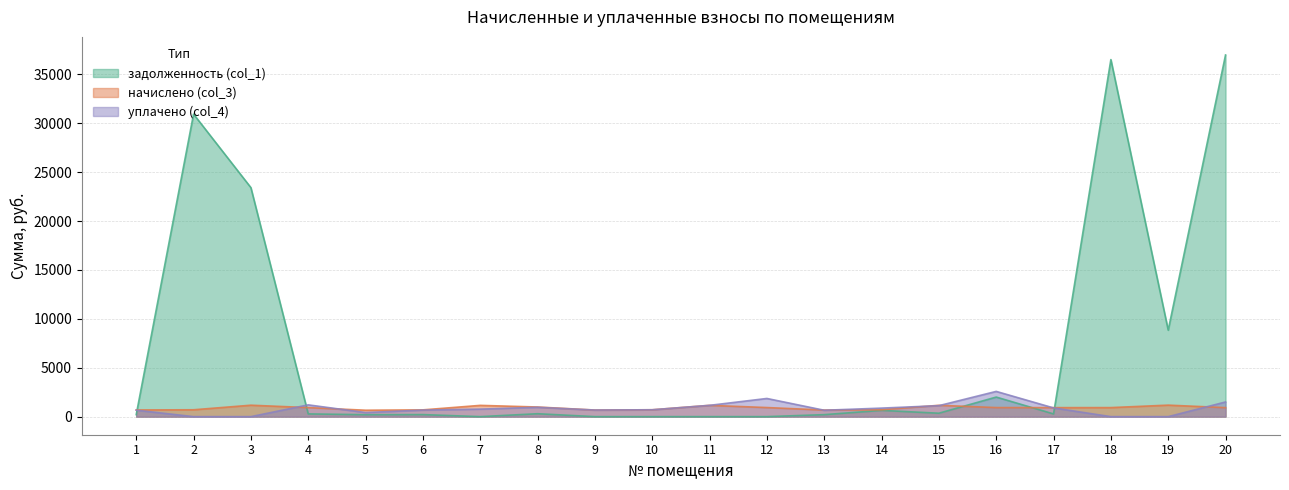

What are all the series names shown in the legend?

задолженность (col_1), начислено (col_3), уплачено (col_4)